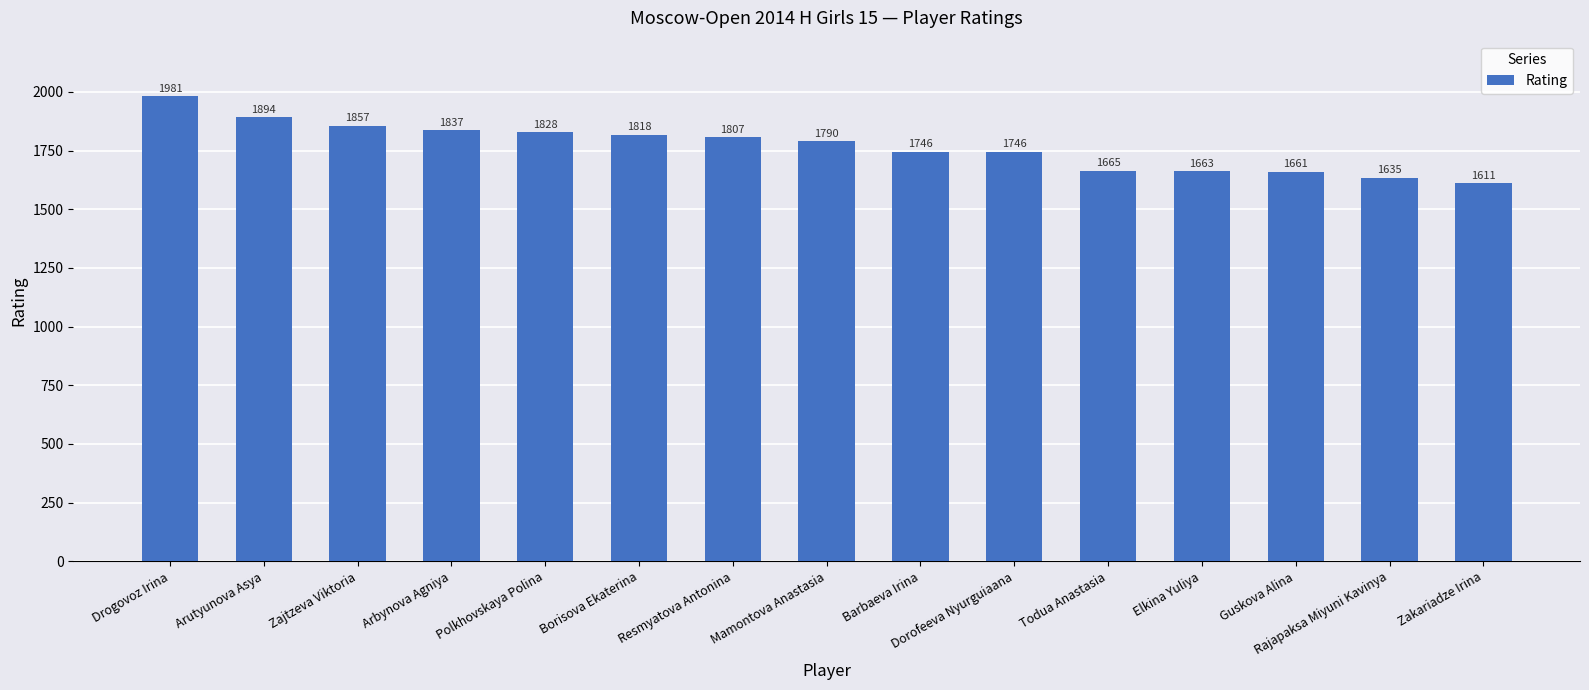

How many values are below 1790?

7